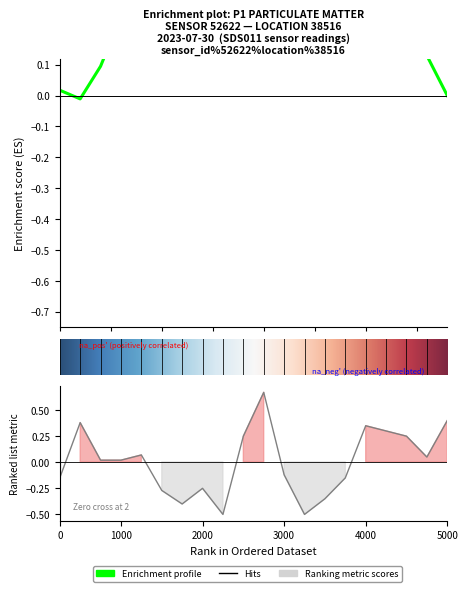

How many values are below 0?

9